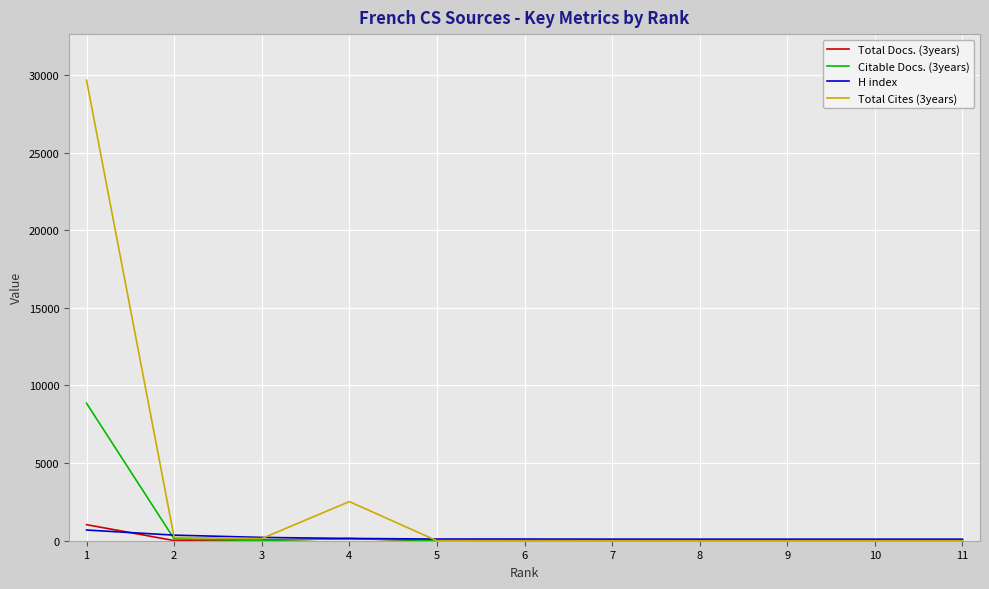

Count the number of categories in the chart.

11